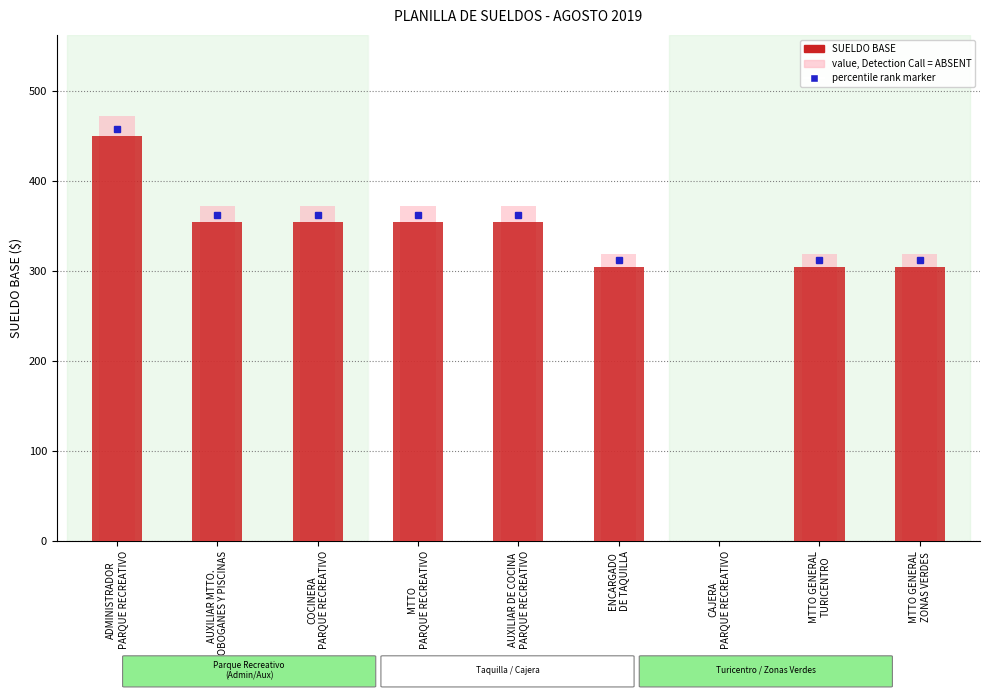

Which category has the lowest value across all series?

CAJERA
PARQUE RECREATIVO